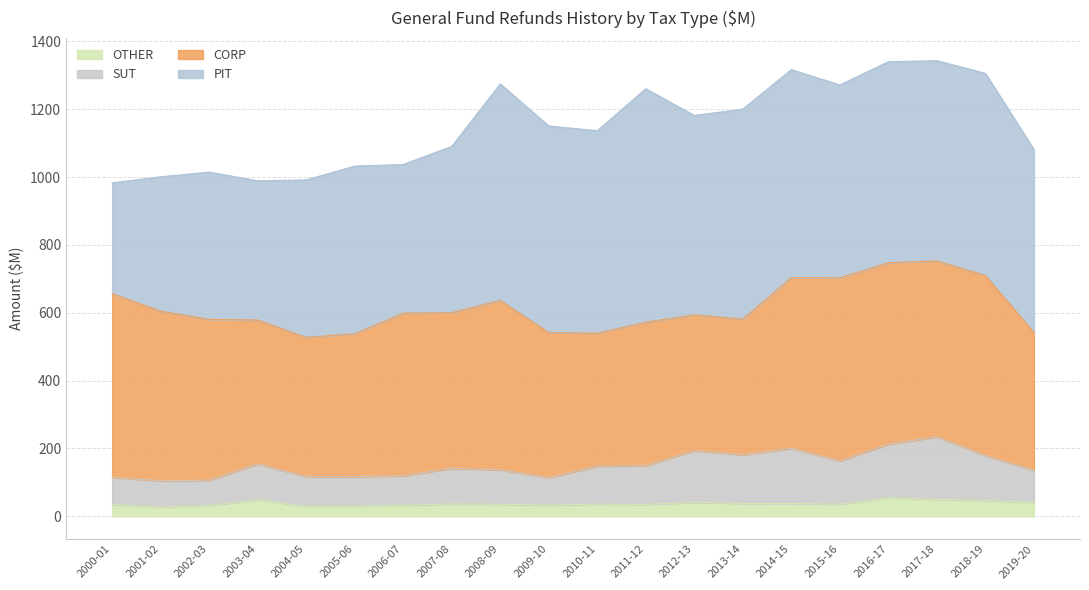

What is the highest value of the OTHER series?

55.4